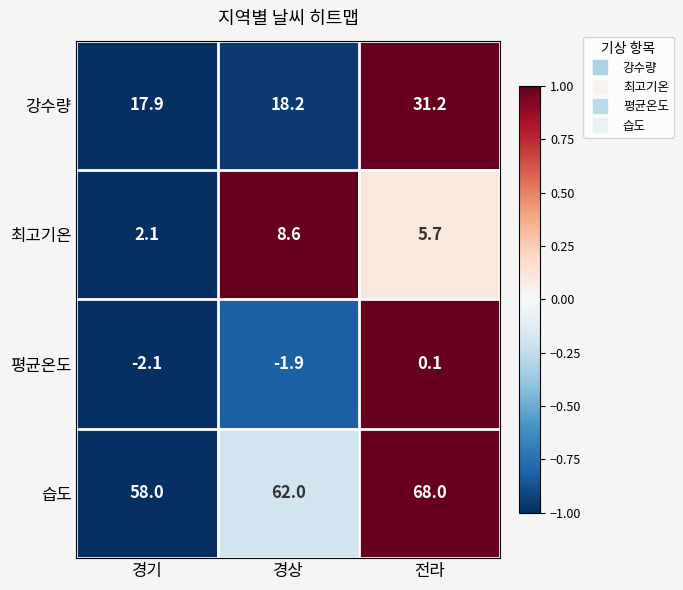

Which series changed the most between 경상 and 전라?

강수량